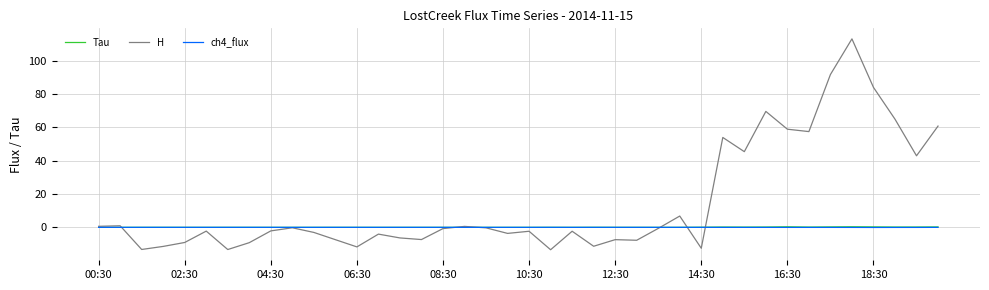

Which series has the largest total across all categories?

H